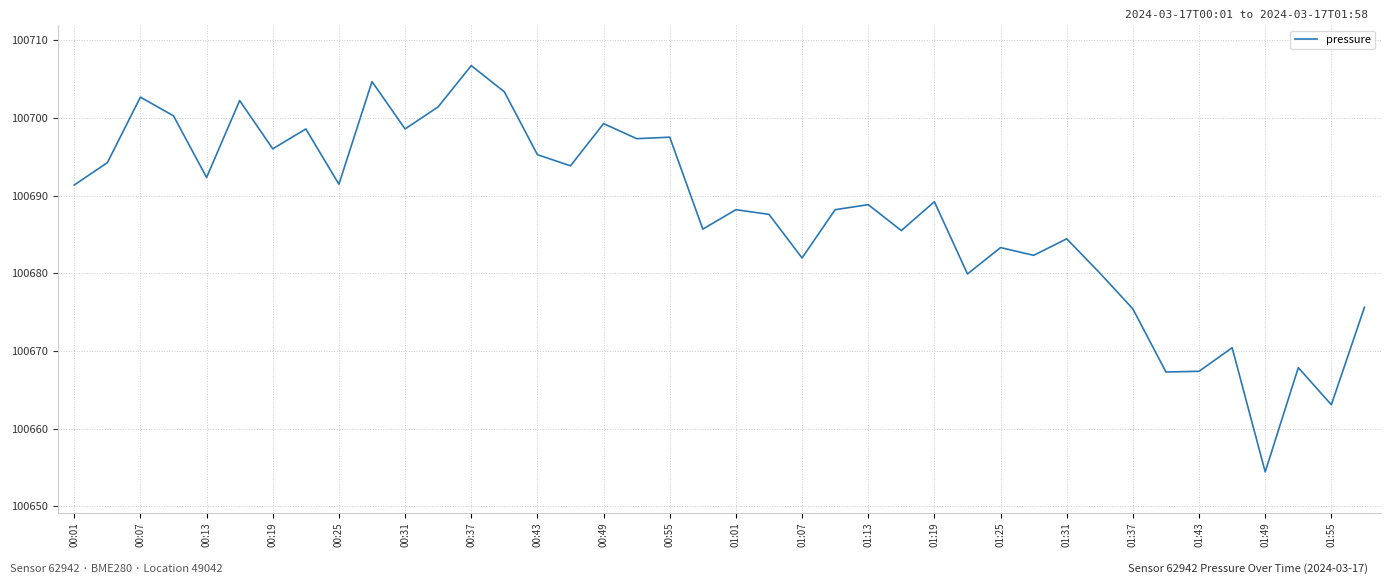

How many lines are shown in the chart?

1